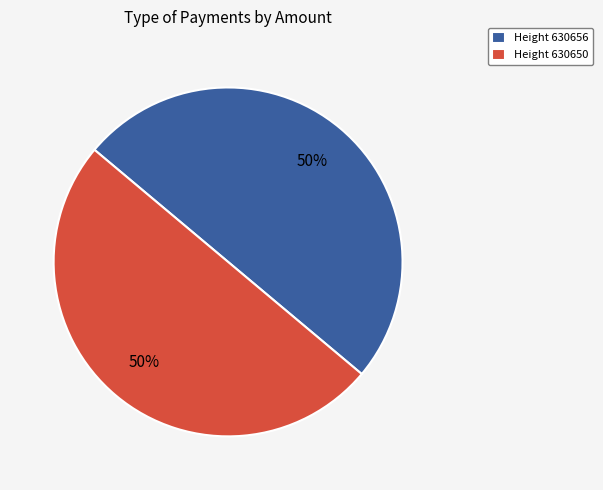

To the nearest percent, what is the average slice percentage?

50%